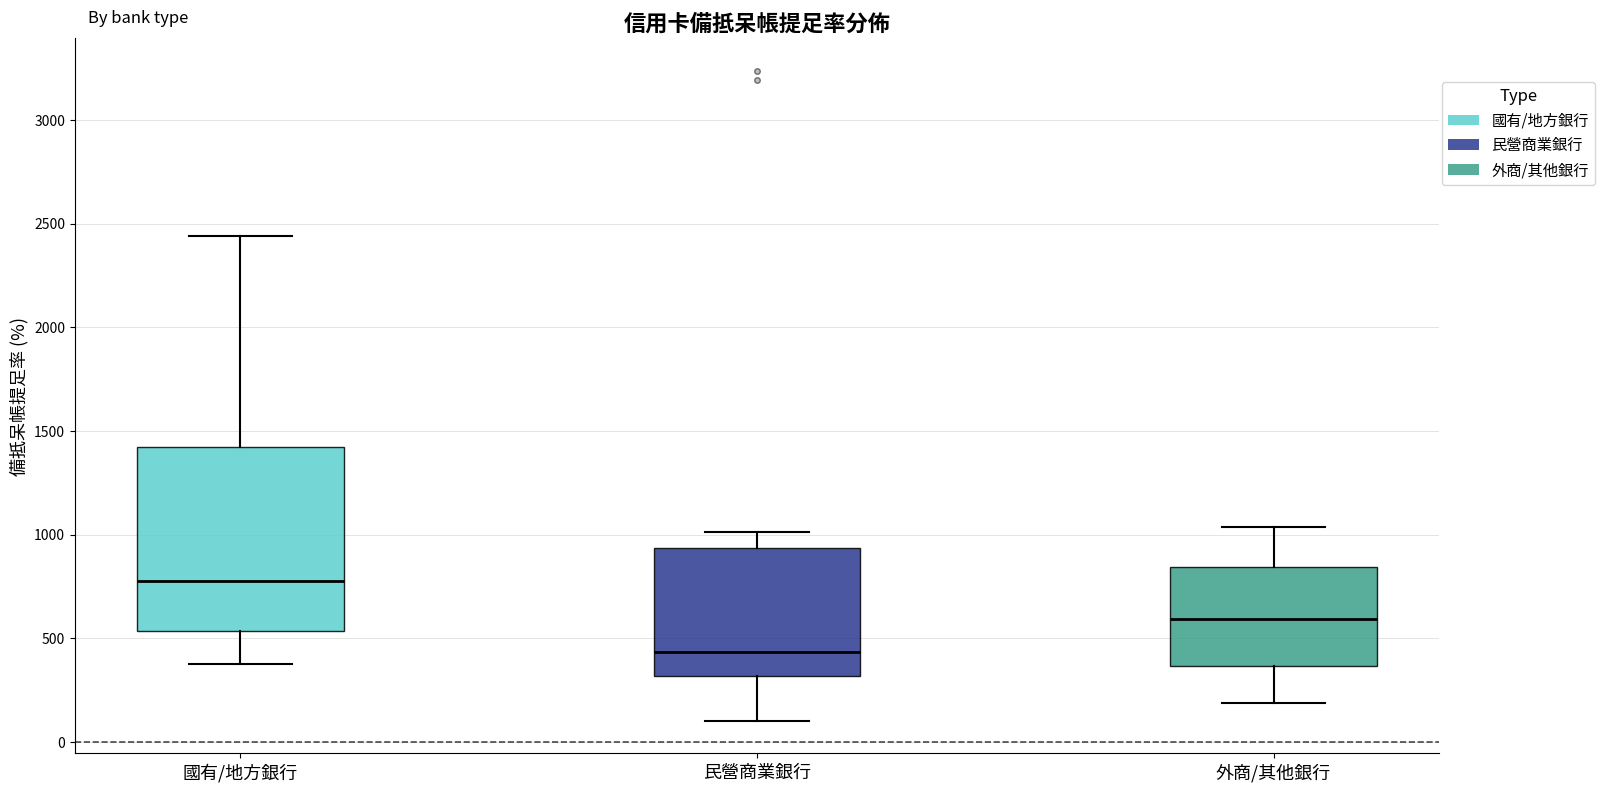

Comparing the boxes themselves (not the whiskers), which one is the tallest?

國有/地方銀行